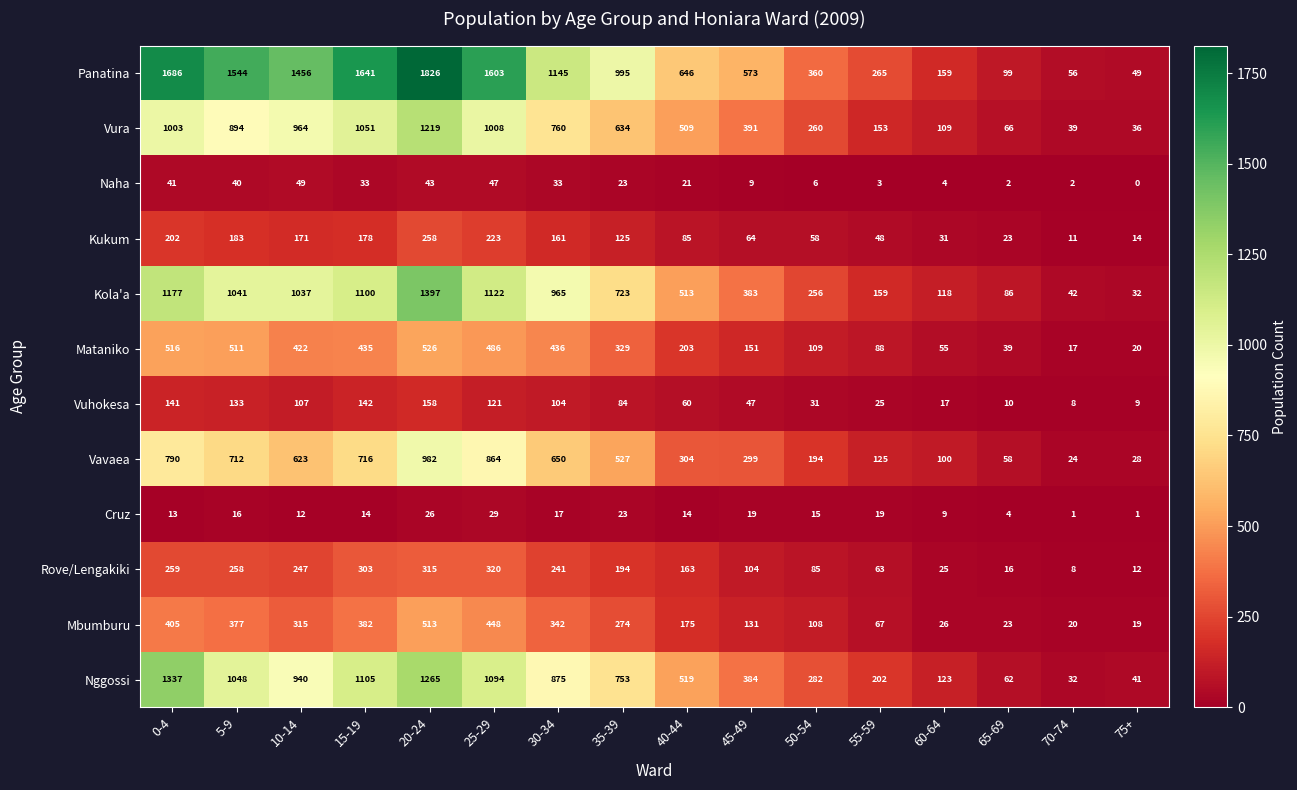

How many data points does each series have?

16